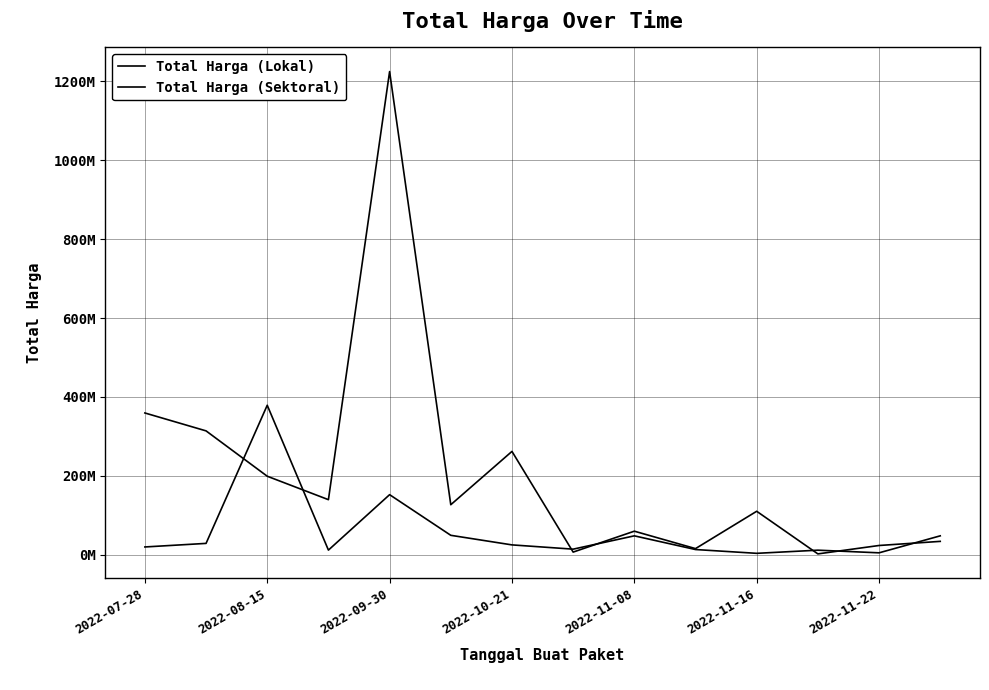

Does the chart have visible grid lines?

Yes